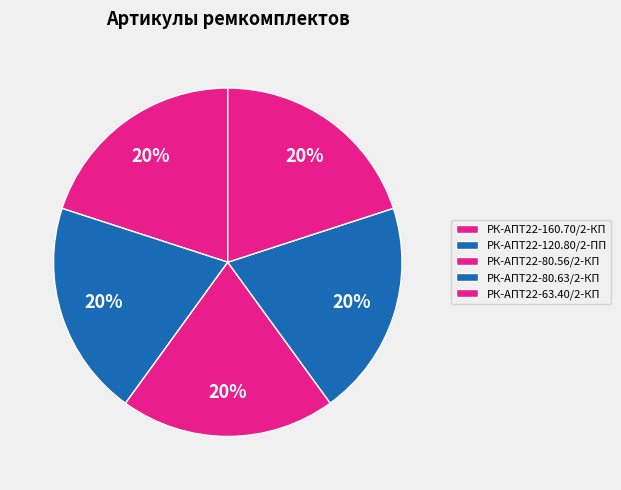

Is РК-АПТ22-120.80/2-ПП the majority of the pie?

No